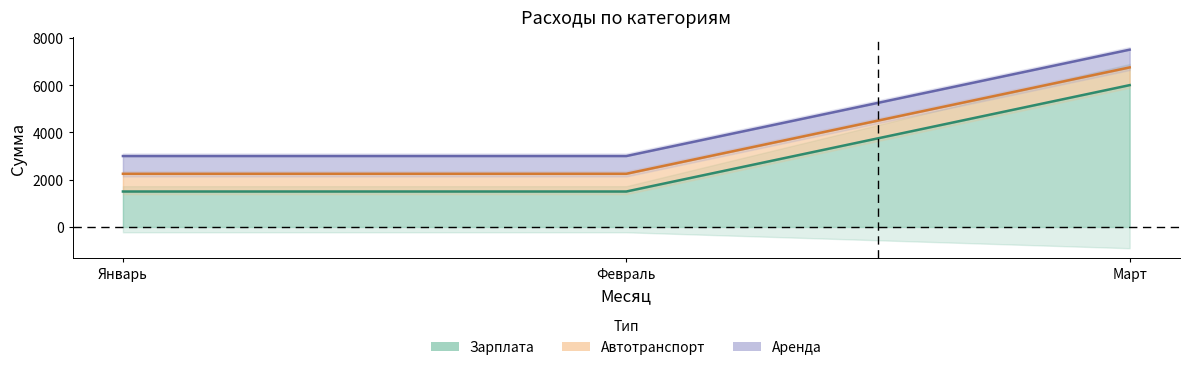

True or false: Зарплата has a value of 2560 at Февраль.

False